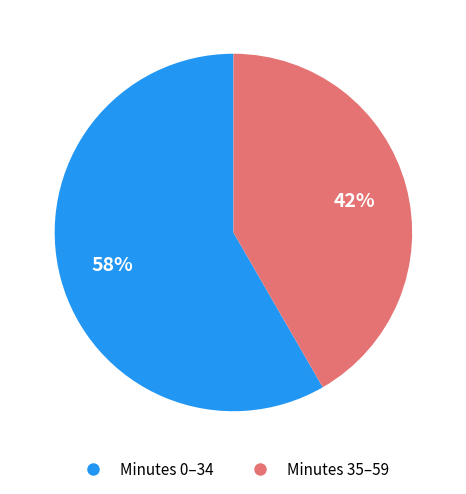

How many slices are in this pie chart?

2